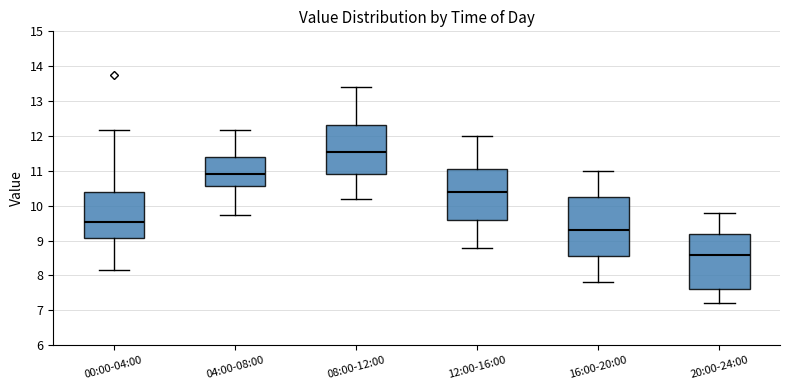

Reading left to right, transcribe this box plot: for each box, give where its median line is, the range the box spans, and where its two whiskers end, as read against the y-axis. The values are not printed on the chart, so give them approximately, as read against the axis.

00:00-04:00: median 9.5, box 9.1 to 10.4, whiskers 8.2 to 12.2
04:00-08:00: median 10.9, box 10.6 to 11.4, whiskers 9.7 to 12.2
08:00-12:00: median 11.6, box 10.9 to 12.3, whiskers 10.2 to 13.4
12:00-16:00: median 10.4, box 9.6 to 11.1, whiskers 8.8 to 12.0
16:00-20:00: median 9.3, box 8.6 to 10.3, whiskers 7.8 to 11.0
20:00-24:00: median 8.6, box 7.6 to 9.2, whiskers 7.2 to 9.8